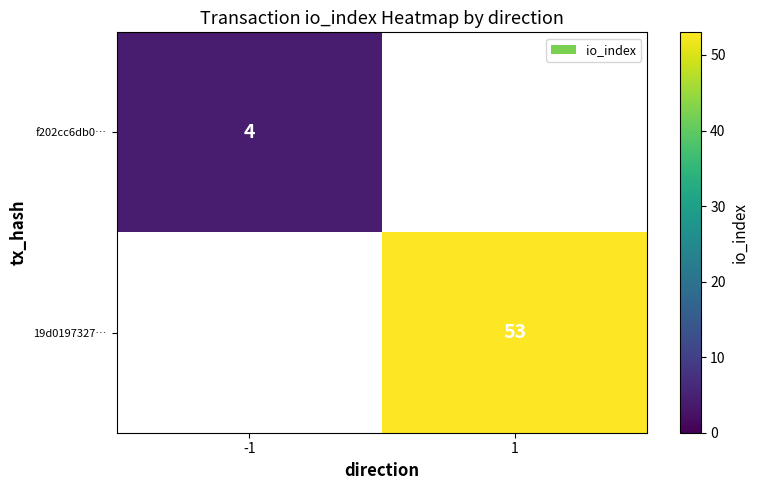

Is it true that f202cc6db0… equals 4 at -1?

True